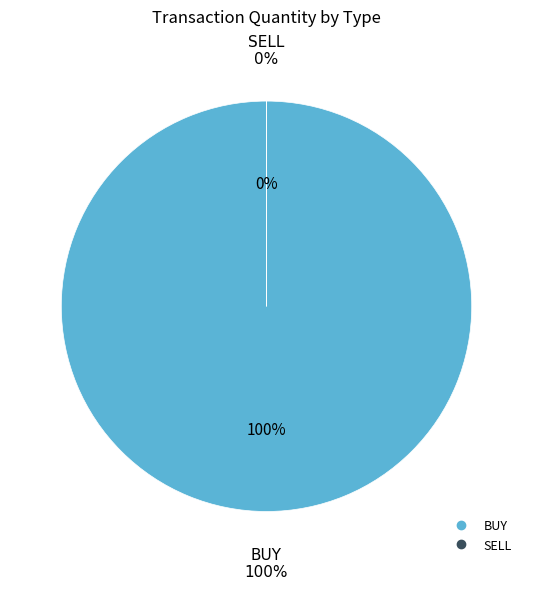

The BUY slice represents 100% of the pie. True or false?

True